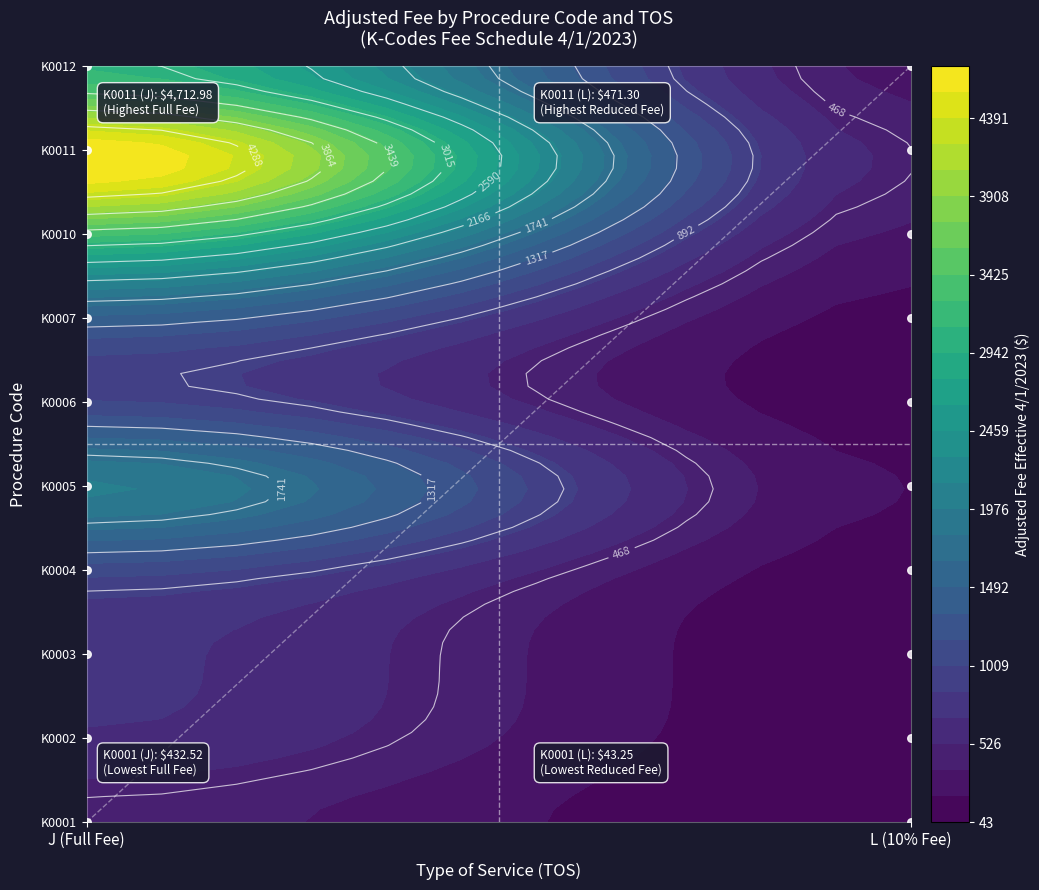

Rank the categories by K0004 value from lowest to highest.

1, 0